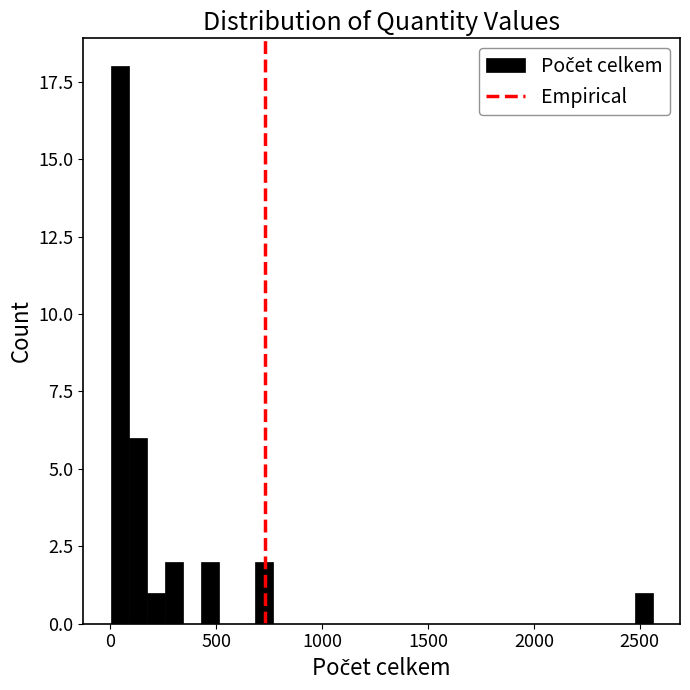

Read against the x-axis, roughly where is the centre of the tallest bar?

50